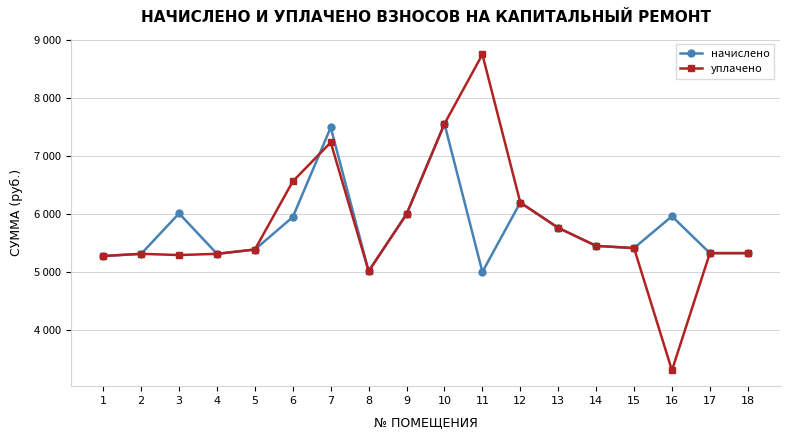

Reading left to right, extract all data points from this chart.

начислено: 1=5278.5	2=5315.8	3=6011.3	4=5315.8	5=5390.3	6=5949.2	7=7489.3	8=5017.7	9=5998.9	10=7551.4	11=5005.3	12=6197.6	13=5762.9	14=5452.4	15=5415.1	16=5961.6	17=5328.2	18=5328.2
уплачено: 1=5278.5	2=5315.8	3=5295.0	4=5315.8	5=5390.3	6=6562.3	7=7232.0	8=5017.7	9=5998.9	10=7551.4	11=8744.1	12=6197.6	13=5762.9	14=5452.4	15=5415.1	16=3312.0	17=5328.2	18=5328.2